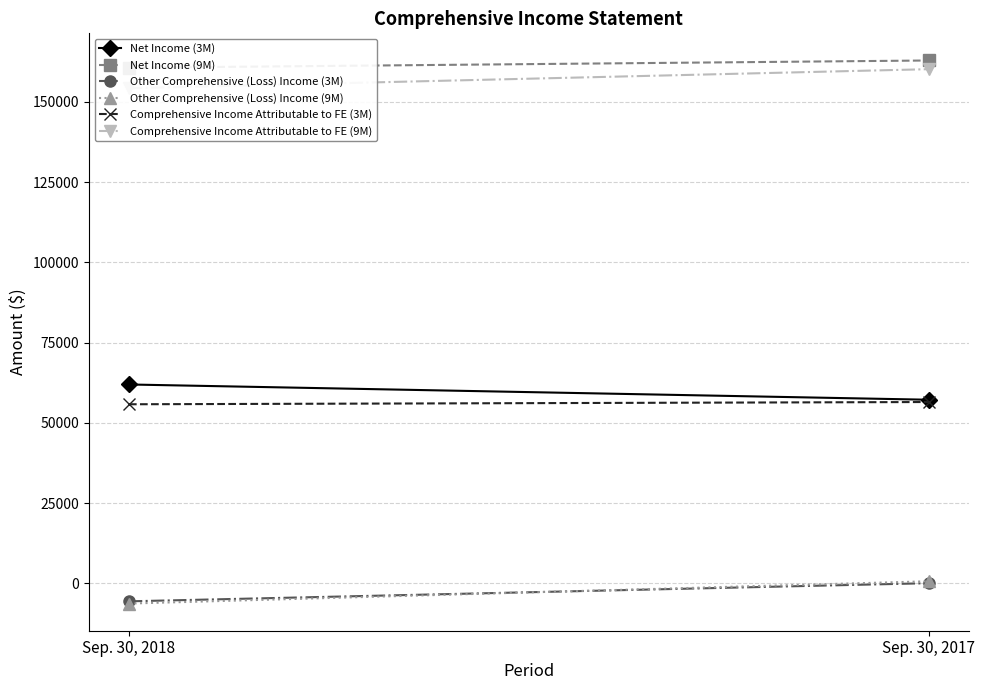

Count the number of data series in this chart.

6